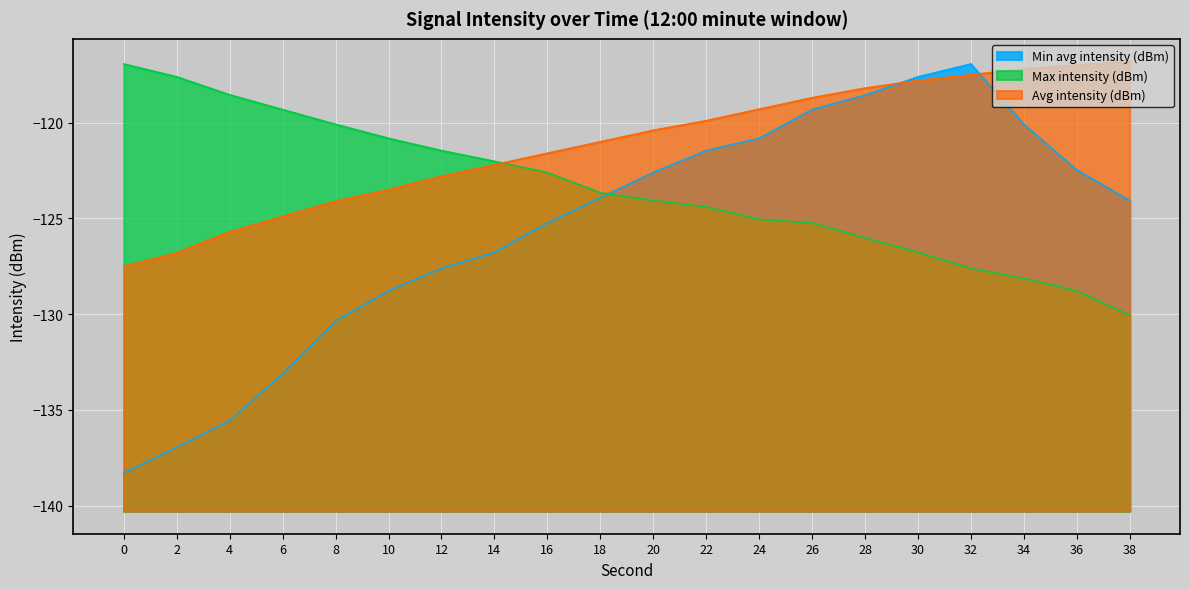

Which series changed the most between 16 and 34?

Max intensity (dBm)